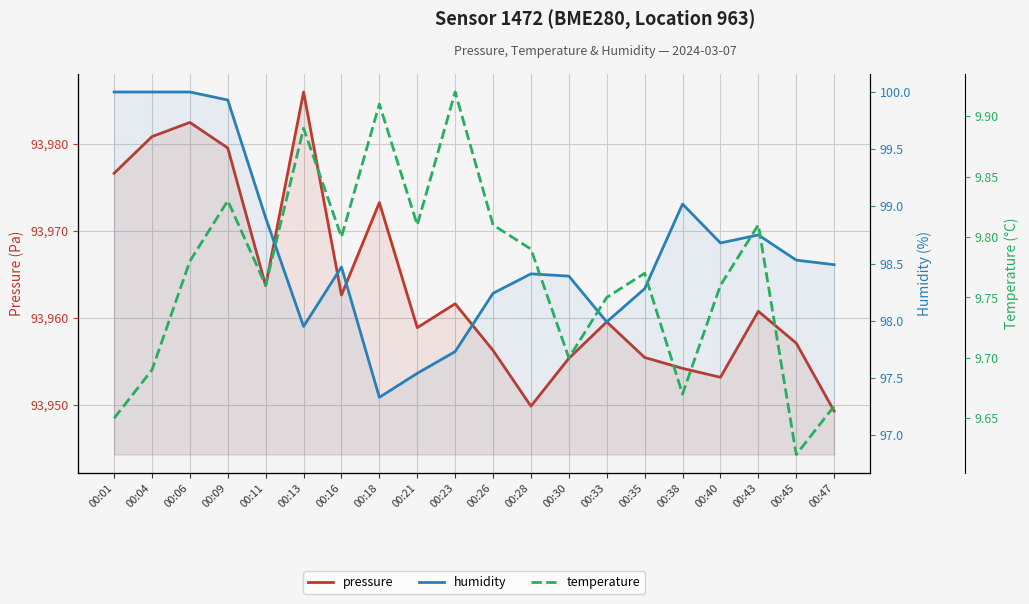

At which category does pressure reach its first local peak?

00:06